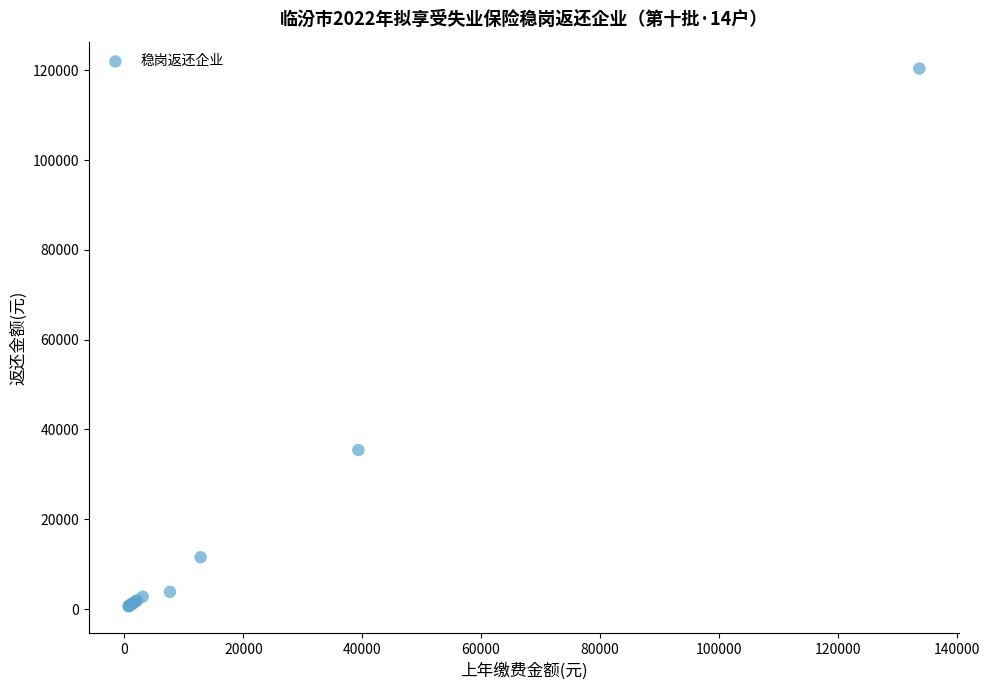

What Y value in the scatter plot is closest to 60488?

35414